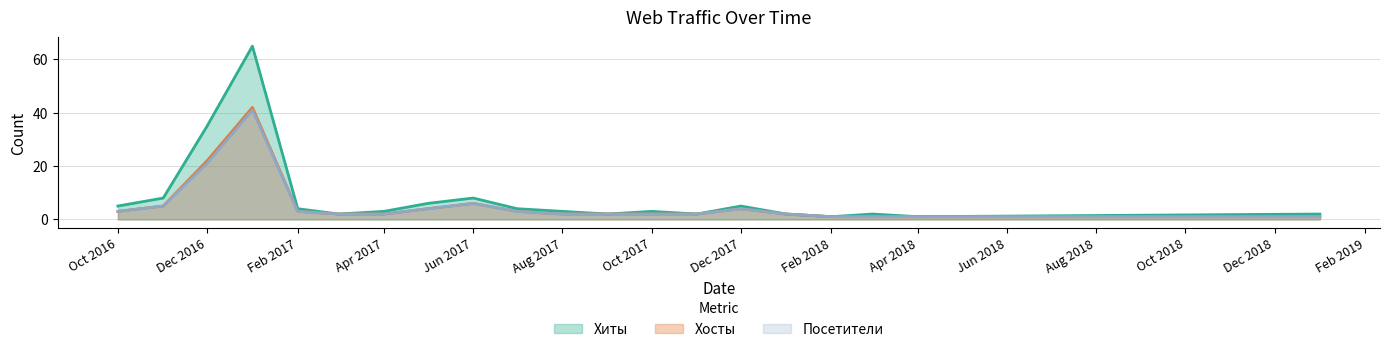

Which series has the largest total across all categories?

Хиты